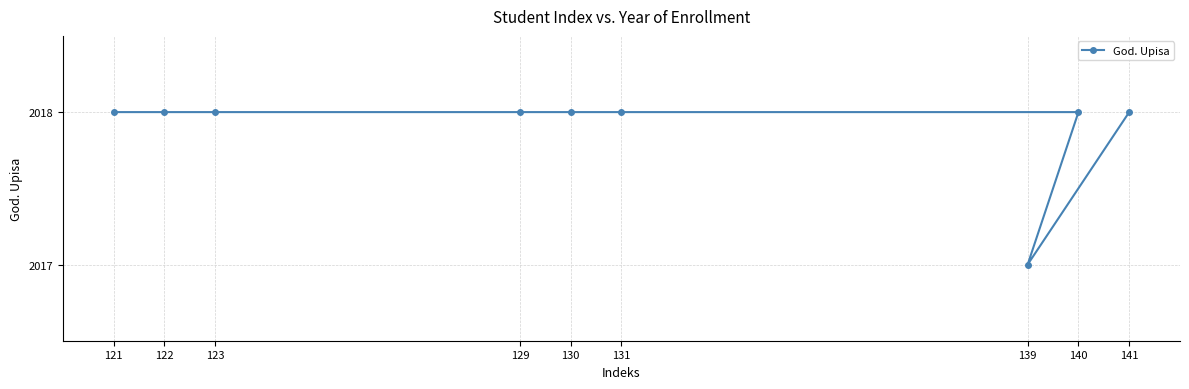

True or false: the data shows 2018 at 141.

True